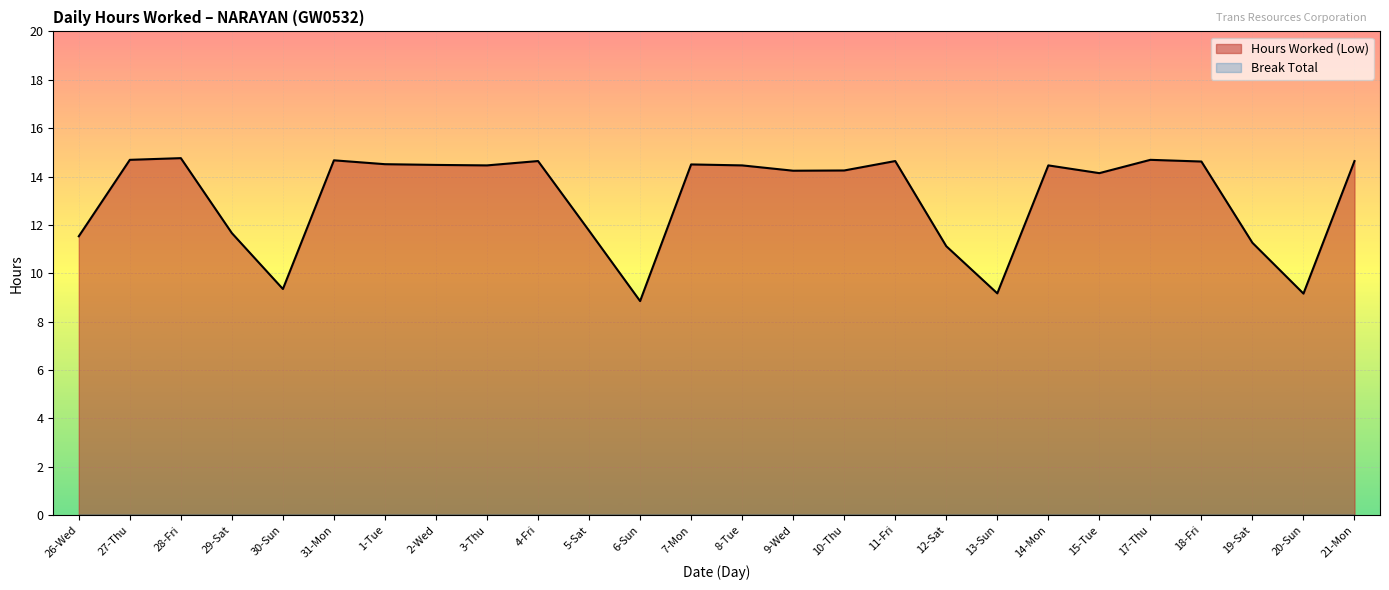

What is the sum of the values at 8-Tue and 5-Sat?

26.2